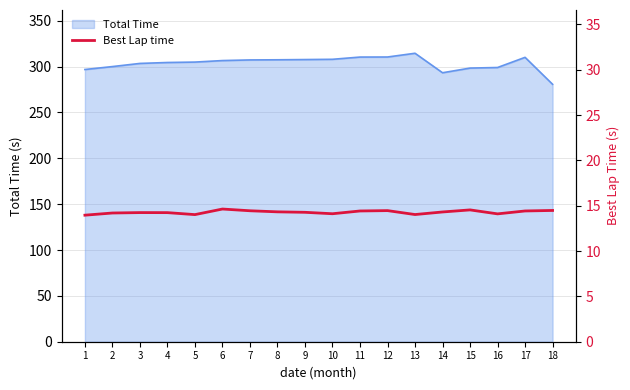

Count the number of categories in the chart.

18